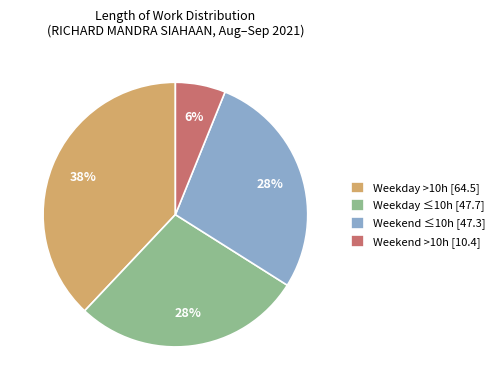

Between Weekend ≤10h [47.3] and Weekend >10h [10.4], which is larger?

Weekend ≤10h [47.3]